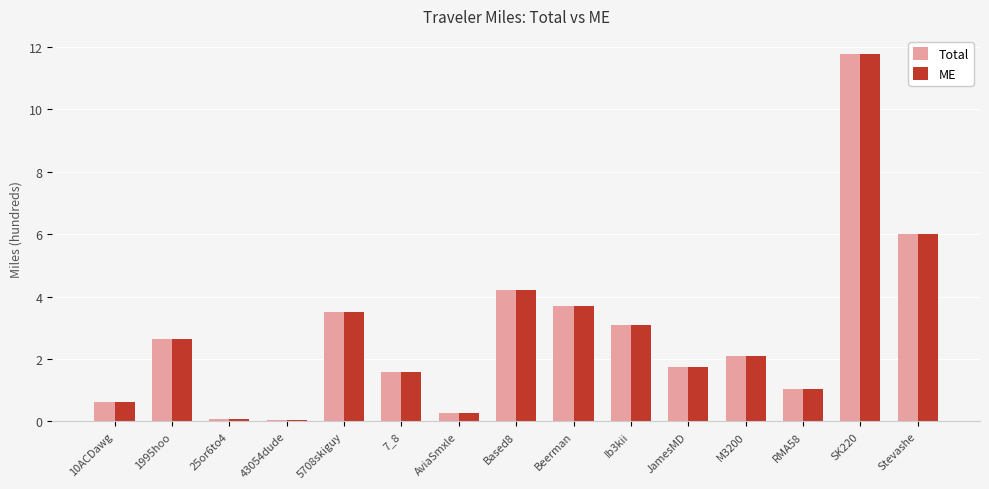

At which label is ME closest to 5?

Based8